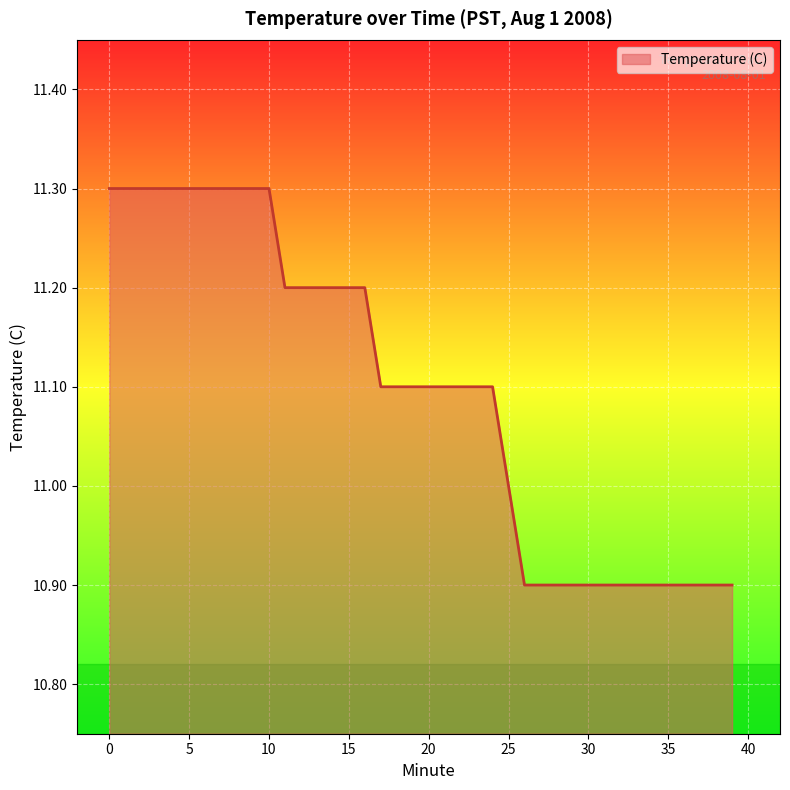

What is the difference between the maximum and minimum values?

0.4